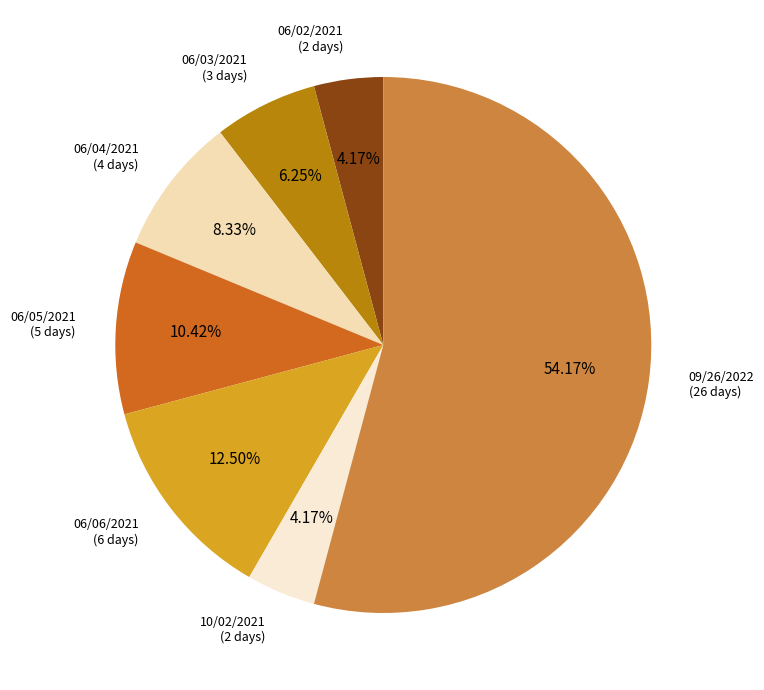

Which has a higher value, 06/04/2021 or 06/02/2021?

06/04/2021